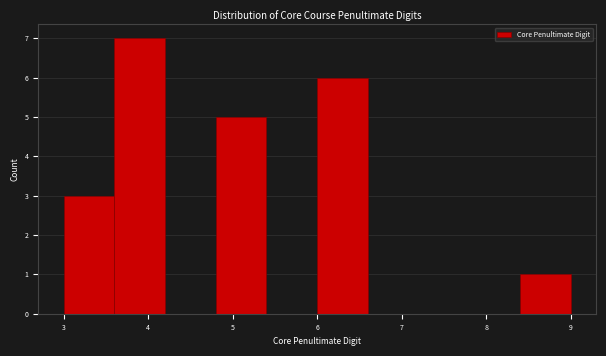

Reading left to right, list every bar in this chart as the range it spans on the x-axis followed by its height. The values are not printed on the chart, so give them approximately, as read against the axis.

3.0 to 3.6: 3
3.6 to 4.2: 7
4.2 to 4.8: 0
4.8 to 5.4: 5
5.4 to 6.0: 0
6.0 to 6.6: 6
6.6 to 7.2: 0
7.2 to 7.8: 0
7.8 to 8.4: 0
8.4 to 9.0: 1